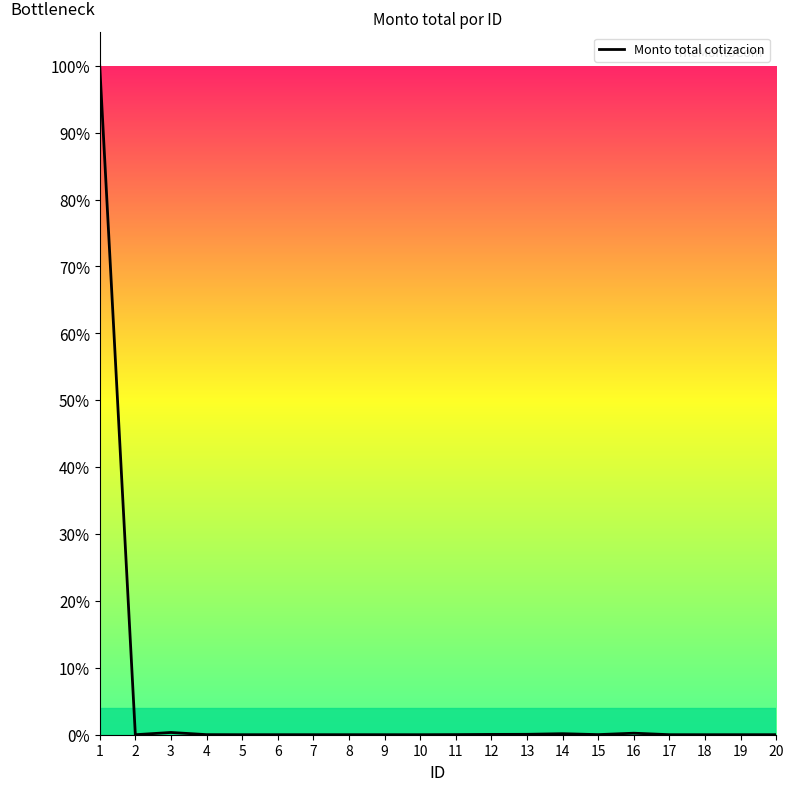

Does the chart have visible grid lines?

No